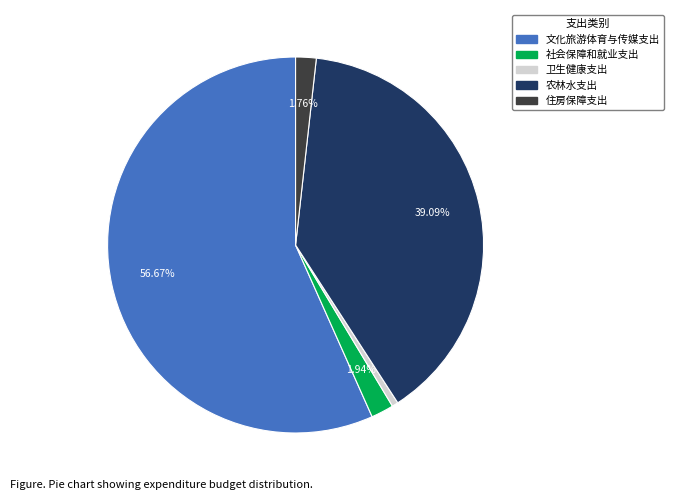

Is it true that 文化旅游体育与传媒支出 is 57% of the pie?

True